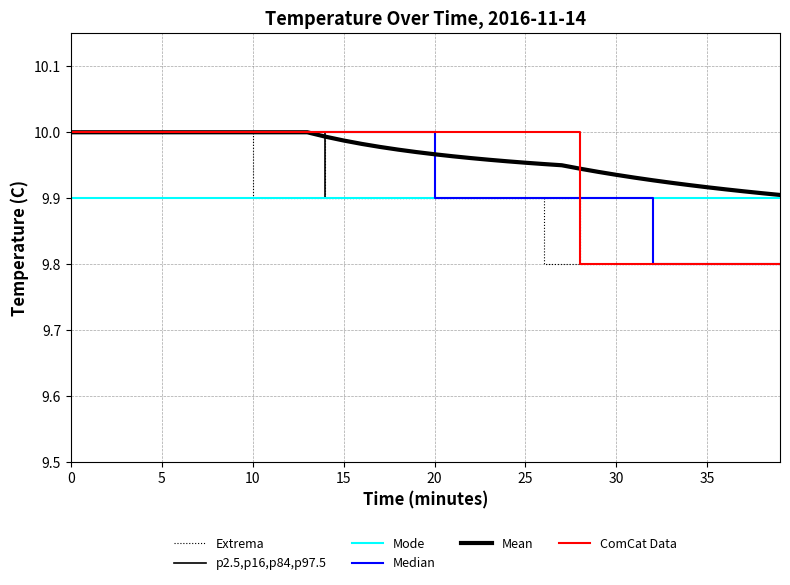

Rank the series at 26 from lowest to highest value.

Extrema, p2.5,p16,p84,p97.5, Mode, Median, Mean, ComCat Data